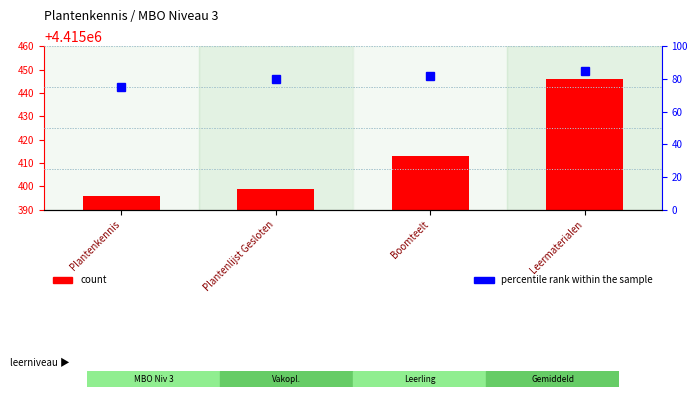

Reading left to right, transcribe all the data shown in this chart.

count: Plantenkennis=4415396	Plantenlijst Gesloten=4415399	Boomteelt=4415413	Leermaterialen=4415446
percentile rank within the sample: Plantenkennis=75	Plantenlijst Gesloten=80	Boomteelt=82	Leermaterialen=85